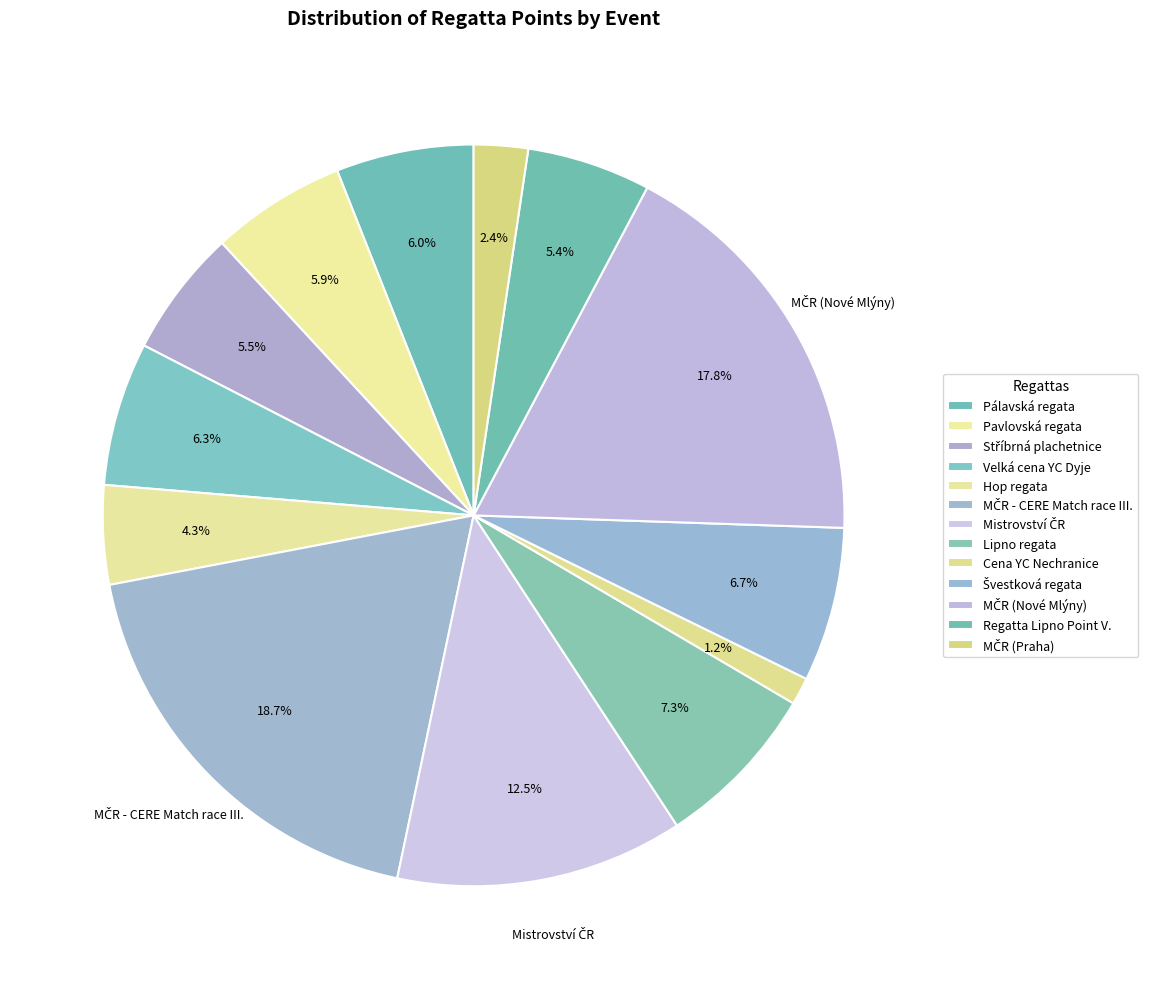

To the nearest percent, what portion does Stříbrná plachetnice represent?

6%